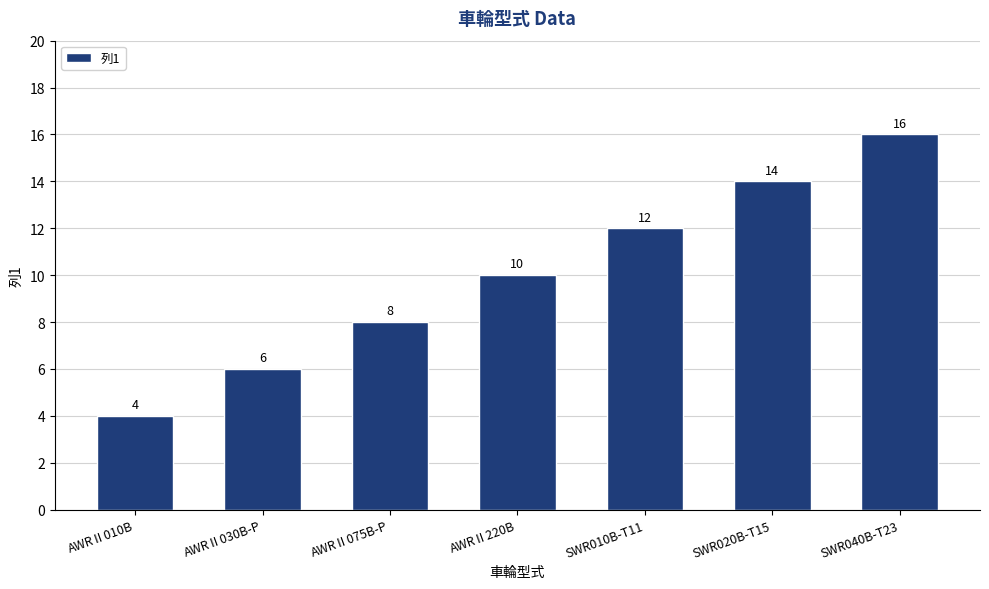

What is the label of the 2nd bar from the left?

AWRⅡ030B-P